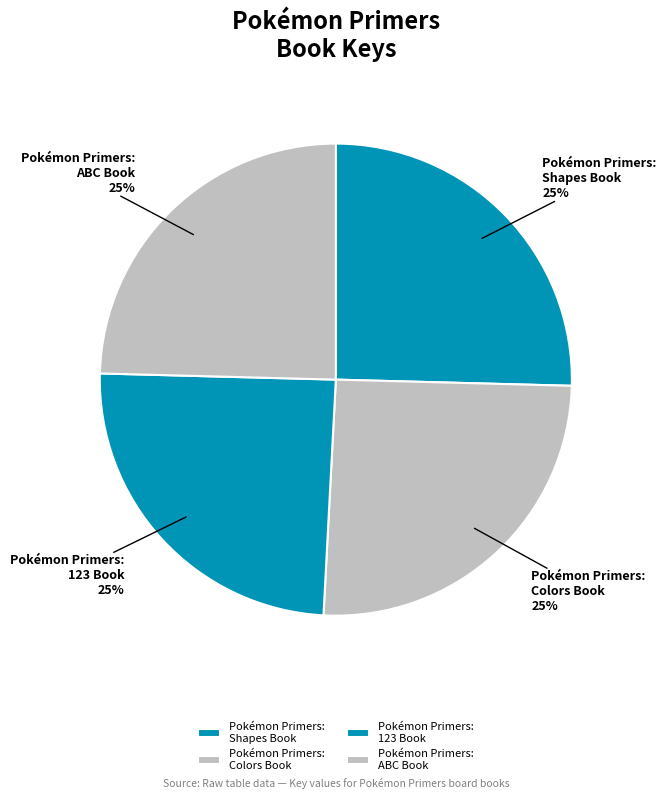

To the nearest percent, what is the average slice percentage?

25%